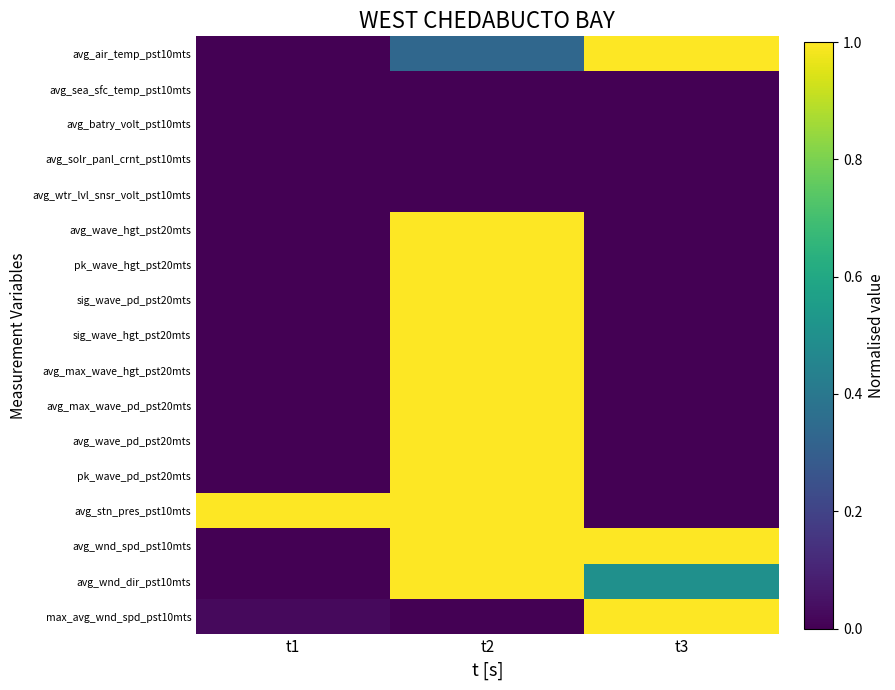

Reading left to right, list all the values displayed in this chart.

avg_air_temp_pst10mts: t1=0.0	t2=0.3	t3=1.0
avg_sea_sfc_temp_pst10mts: t1=0.0	t2=0.0	t3=0.0
avg_batry_volt_pst10mts: t1=0.0	t2=0.0	t3=0.0
avg_solr_panl_crnt_pst10mts: t1=0.0	t2=0.0	t3=0.0
avg_wtr_lvl_snsr_volt_pst10mts: t1=0.0	t2=0.0	t3=0.0
avg_wave_hgt_pst20mts: t1=0.0	t2=1.0	t3=0.0
pk_wave_hgt_pst20mts: t1=0.0	t2=1.0	t3=0.0
sig_wave_pd_pst20mts: t1=0.0	t2=1.0	t3=0.0
sig_wave_hgt_pst20mts: t1=0.0	t2=1.0	t3=0.0
avg_max_wave_hgt_pst20mts: t1=0.0	t2=1.0	t3=0.0
avg_max_wave_pd_pst20mts: t1=0.0	t2=1.0	t3=0.0
avg_wave_pd_pst20mts: t1=0.0	t2=1.0	t3=0.0
pk_wave_pd_pst20mts: t1=0.0	t2=1.0	t3=0.0
avg_stn_pres_pst10mts: t1=1.0	t2=1.0	t3=0.0
avg_wnd_spd_pst10mts: t1=0.0	t2=1.0	t3=1.0
avg_wnd_dir_pst10mts: t1=0.0	t2=1.0	t3=0.5
max_avg_wnd_spd_pst10mts: t1=0.0	t2=0.0	t3=1.0